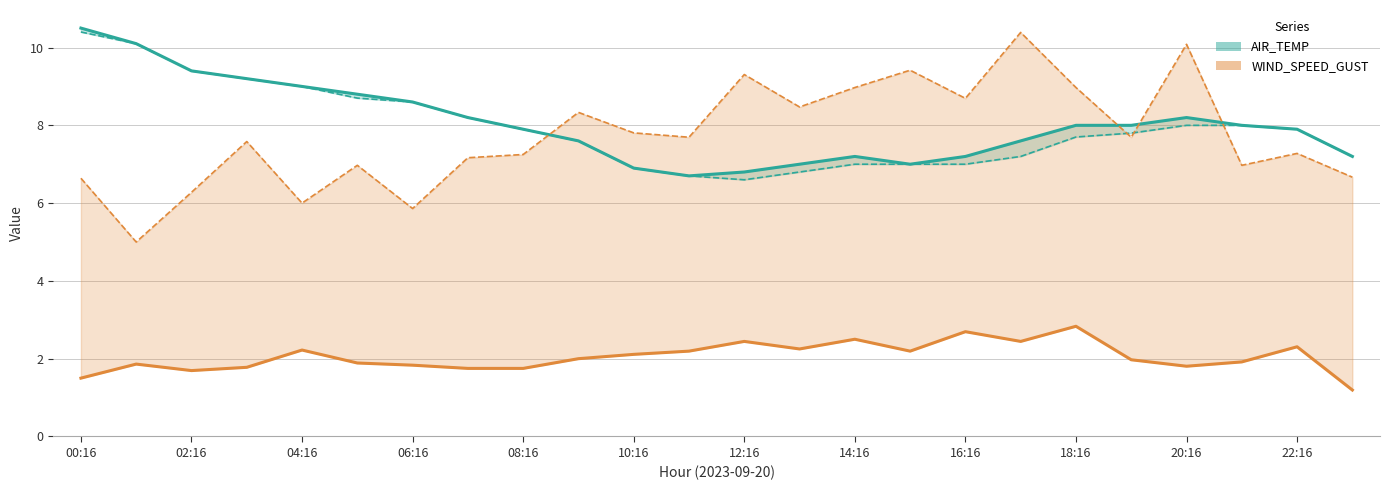

What is the difference between the WIND_SPEED_GUST values at 02:16 and 21:16?

0.7